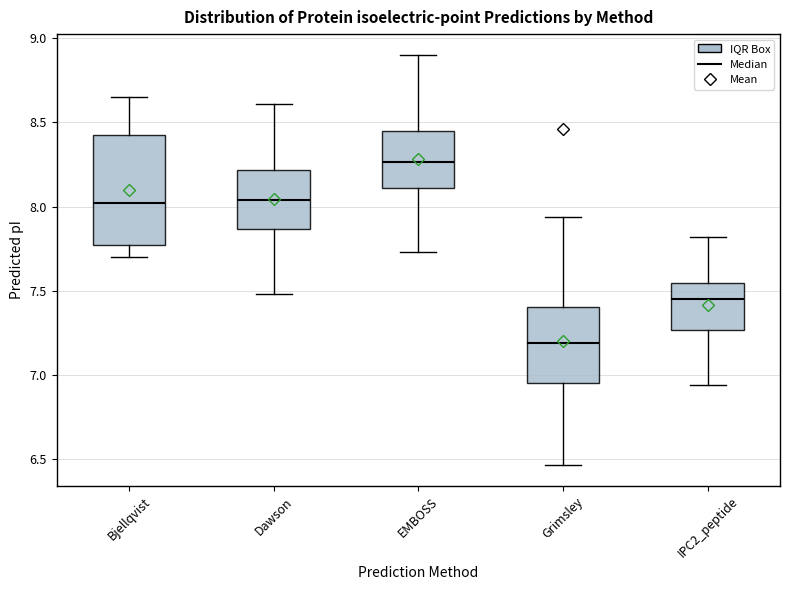

Which box's median line is the highest?

EMBOSS